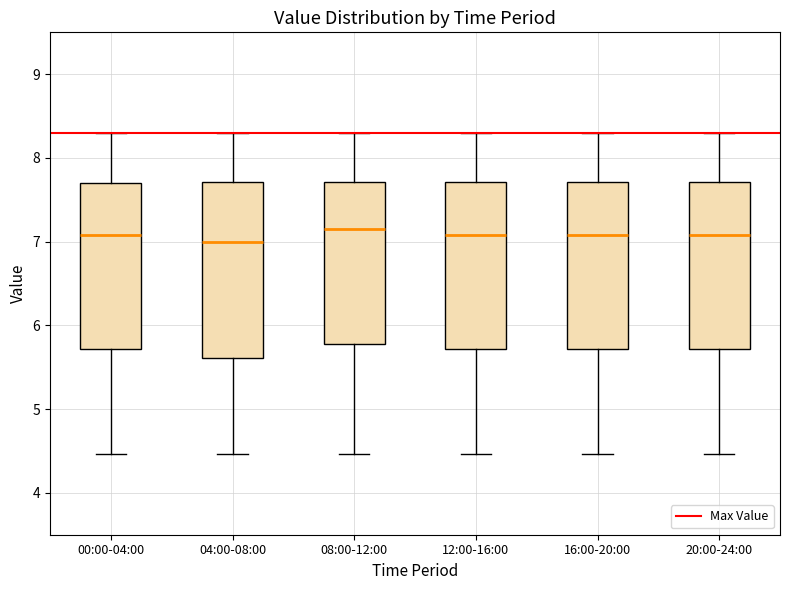

Comparing the boxes themselves (not the whiskers), which one is the tallest?

04:00-08:00